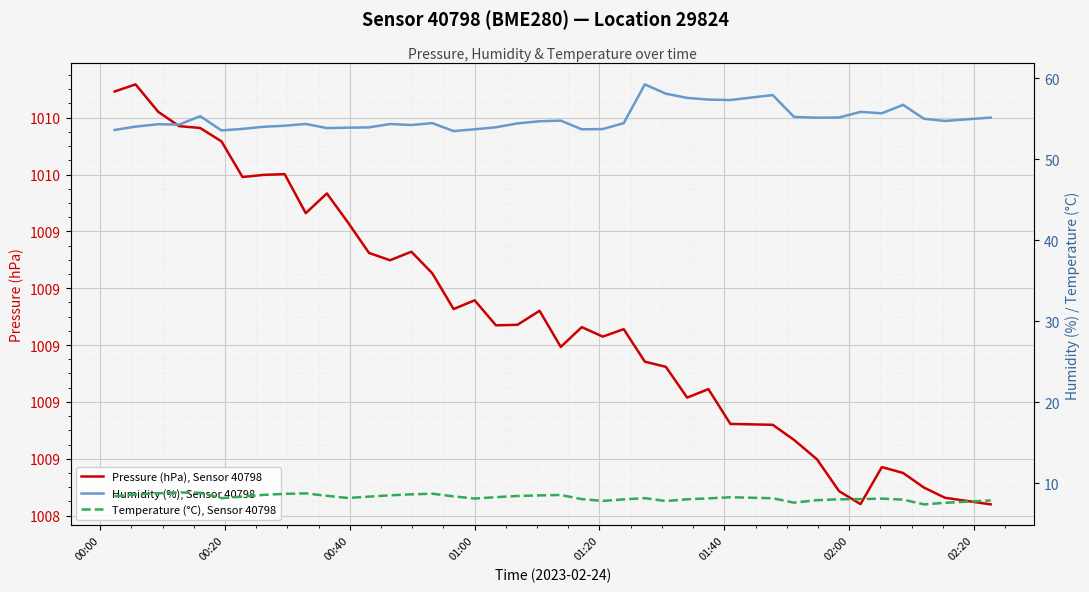

What is the sum of all Pressure (hPa), Sensor 40798 values?

40364.7